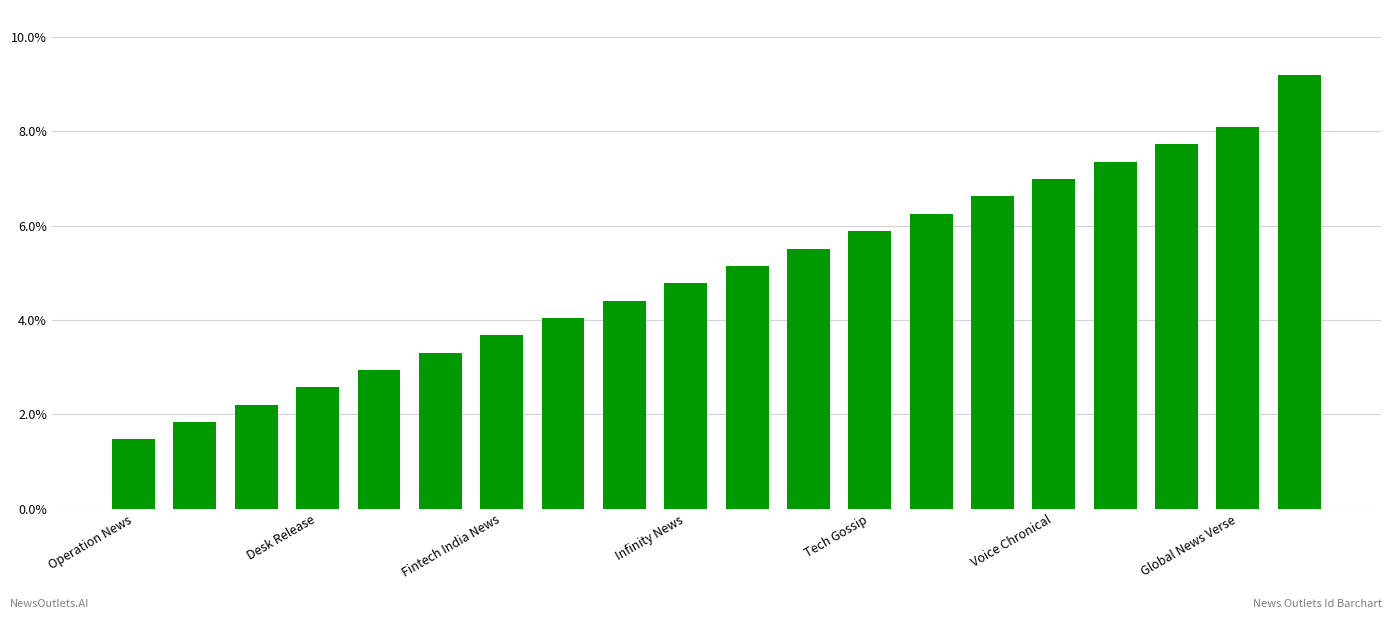

What is the value of the 1st bar from the left?

1.5